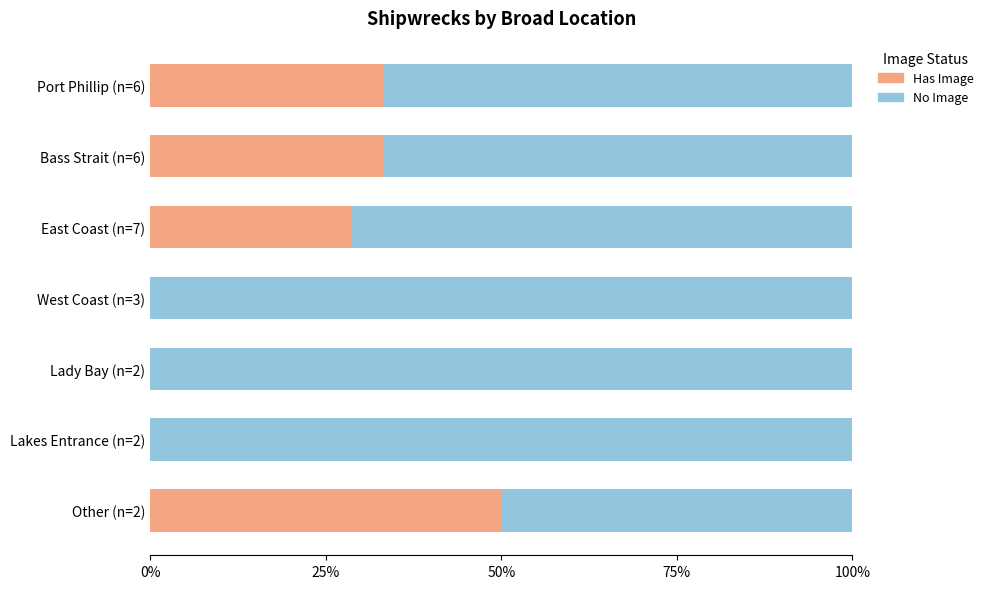

What are all the series names shown in the legend?

Has Image, No Image